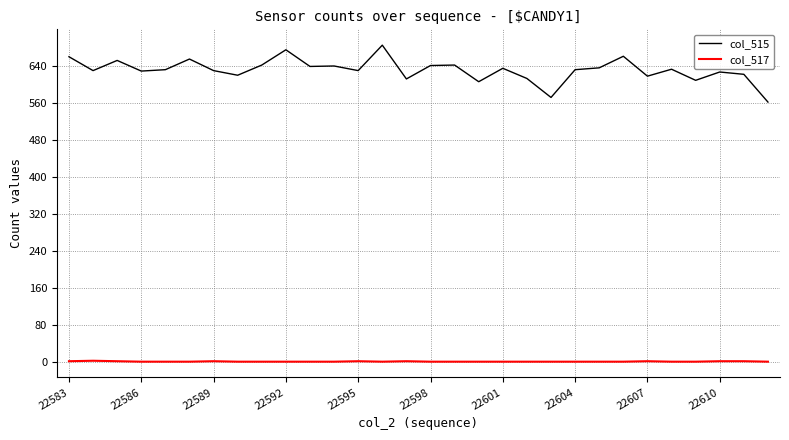

List the series in order of their peak value, highest first.

col_515, col_517